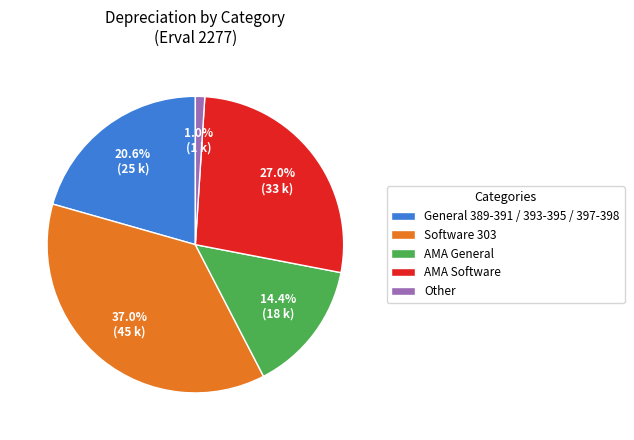

Count the number of slices in the pie.

5